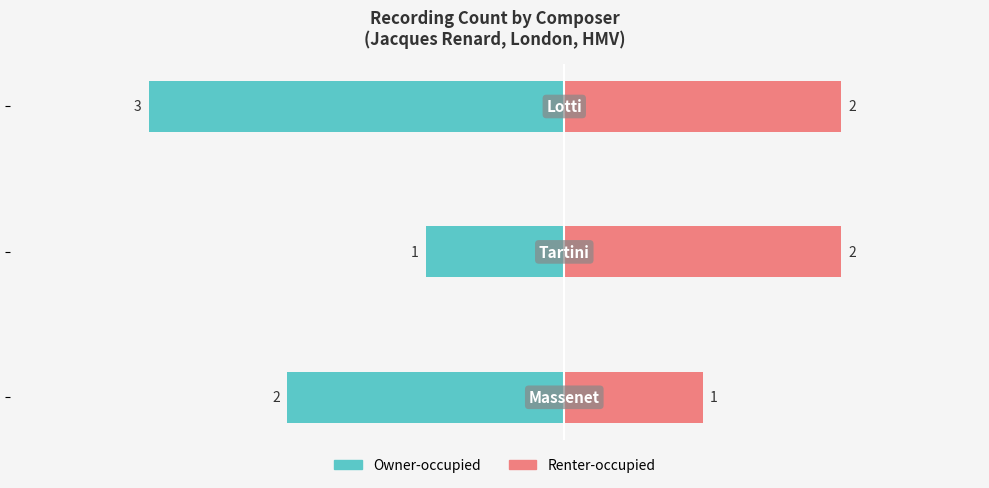

What value does the Owner-occupied series have at −4?

-2